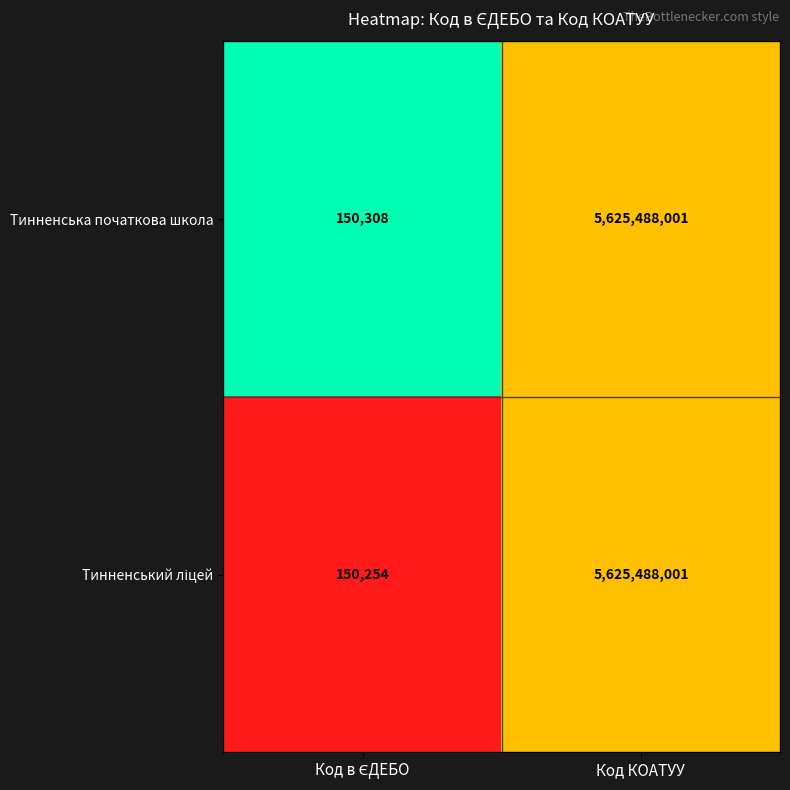

What is the sum of all Тинненська початкова школа values?

5625638309